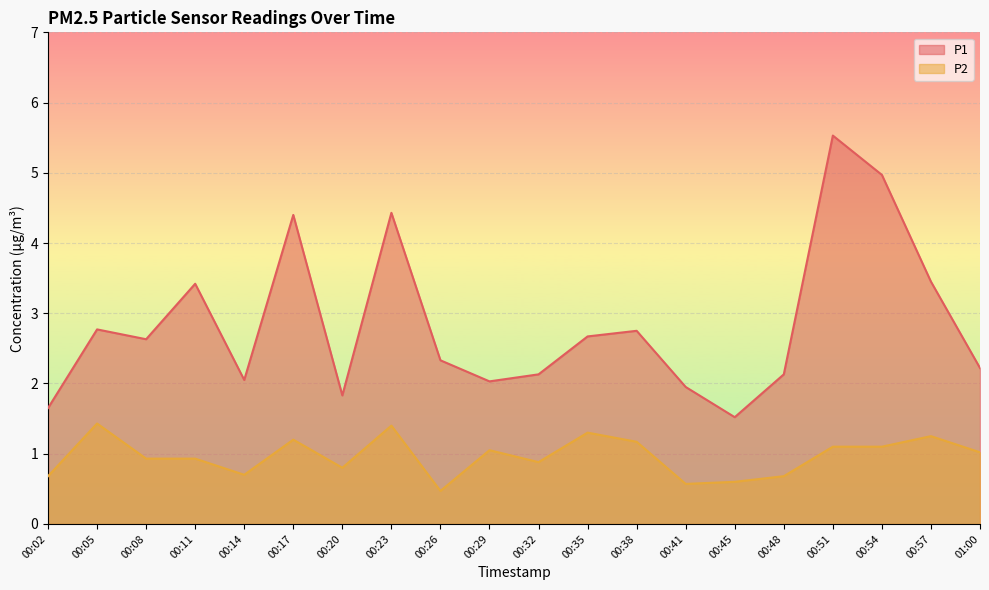

Which label corresponds to the largest value in the chart?

00:51